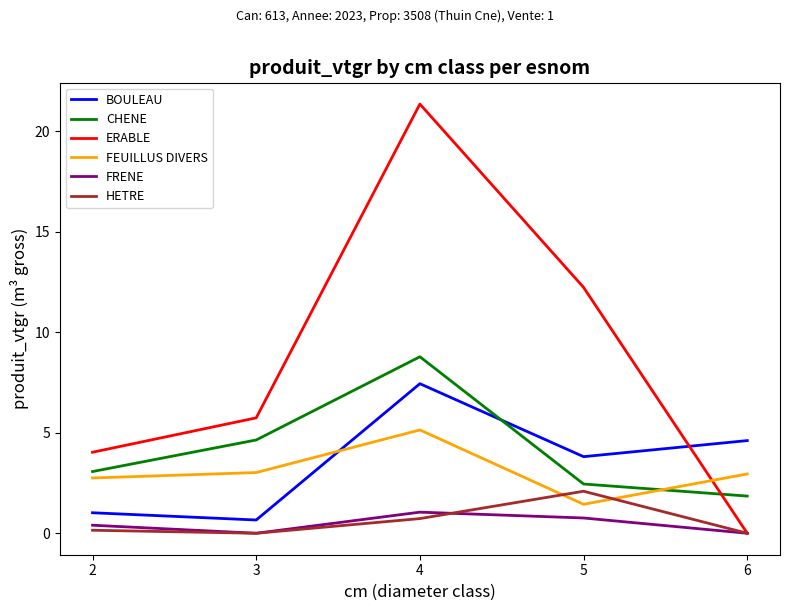

Where is BOULEAU nearest to the value 4?

5